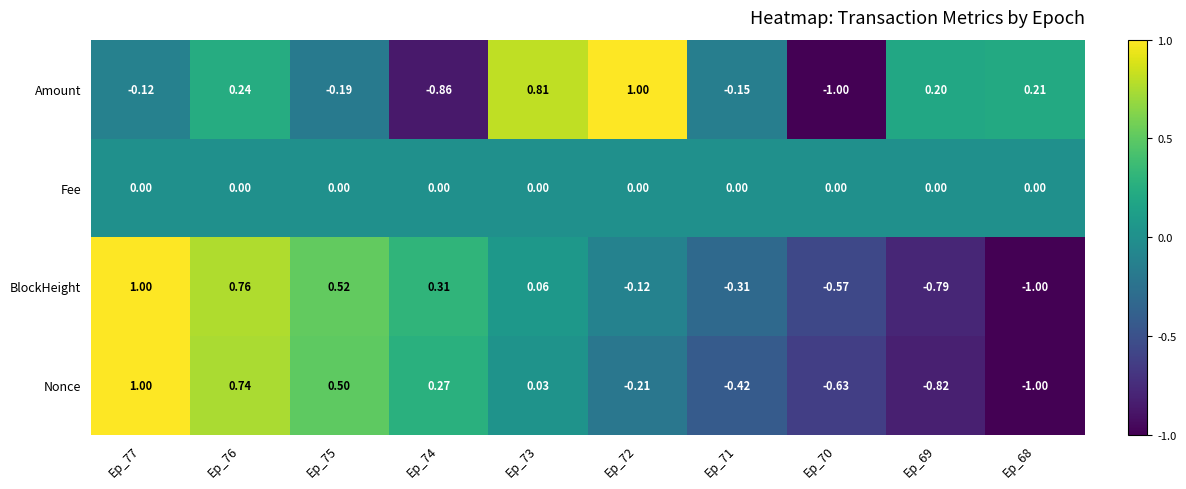

Is the value of Nonce at Ep_73 greater than the value of BlockHeight at Ep_70?

Yes